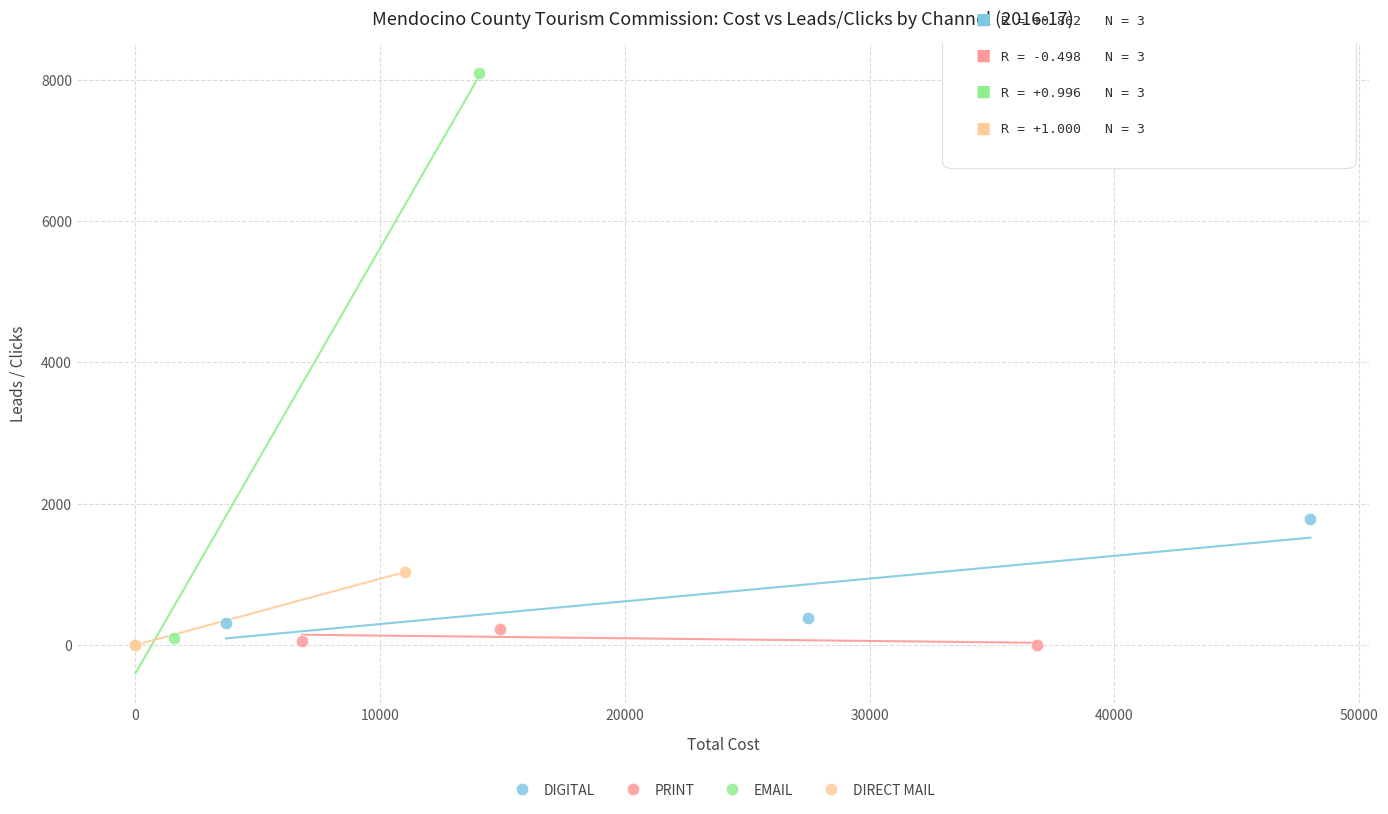

Which series contains the highest Y value?

EMAIL